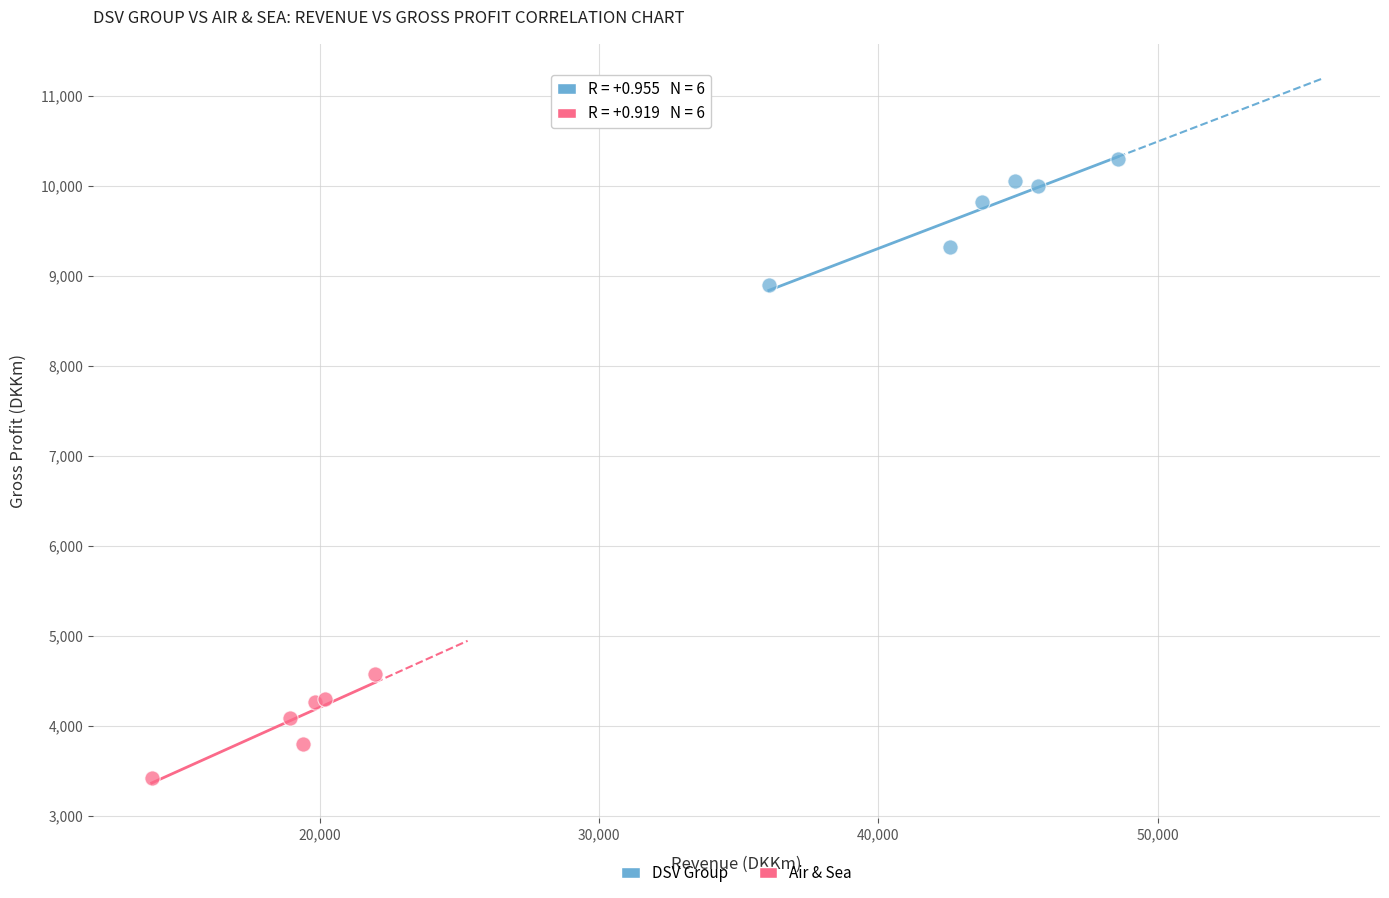

Which series has the widest spread of Y values?

DSV Group